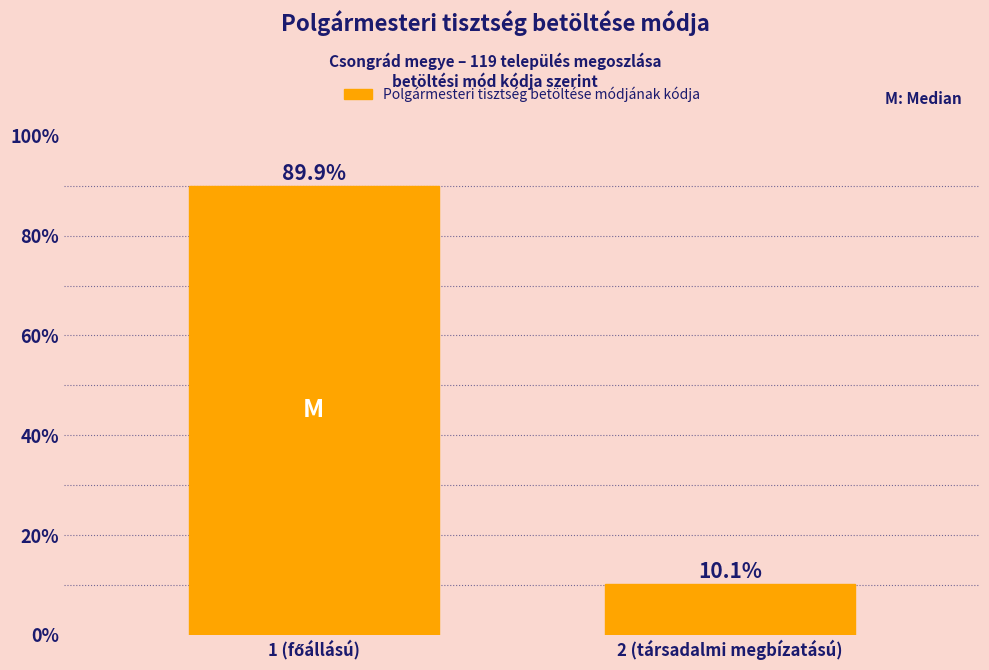

Reading left to right, what are all the values shown in this chart?

89.9	10.1